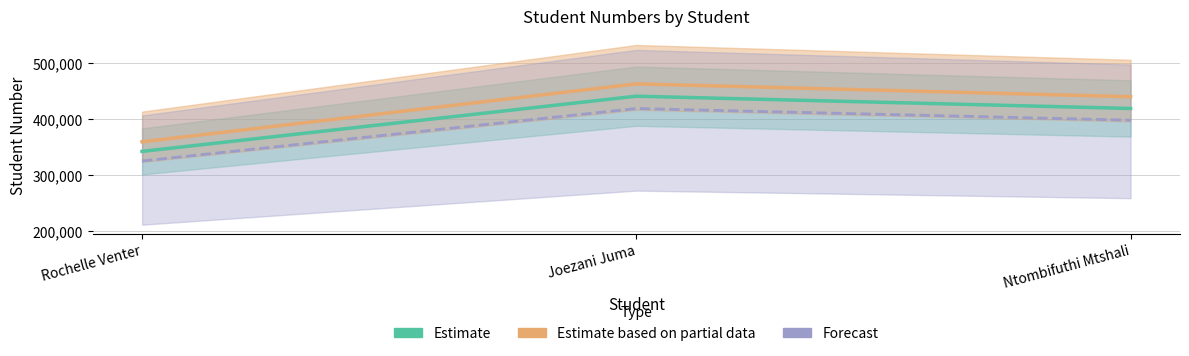

Which category has the highest value in the Estimate based on partial data series?

Joezani Juma